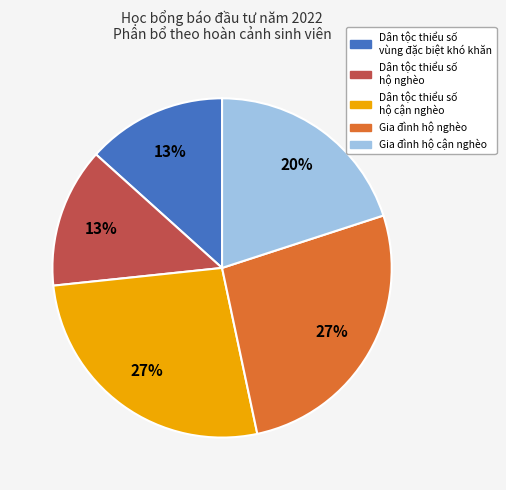

Does any single category account for the majority?

No